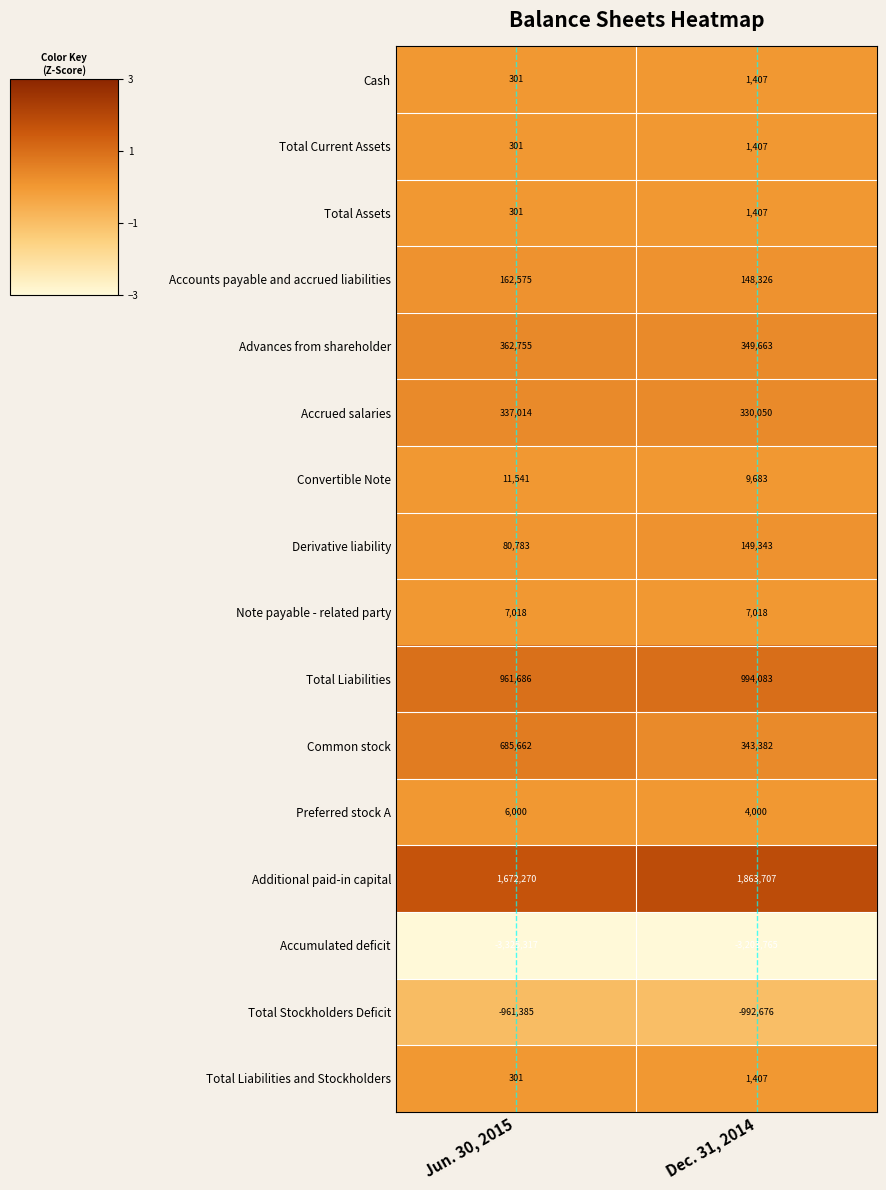

The value of Note payable - related party at Jun. 30, 2015 is 7018. True or false?

True